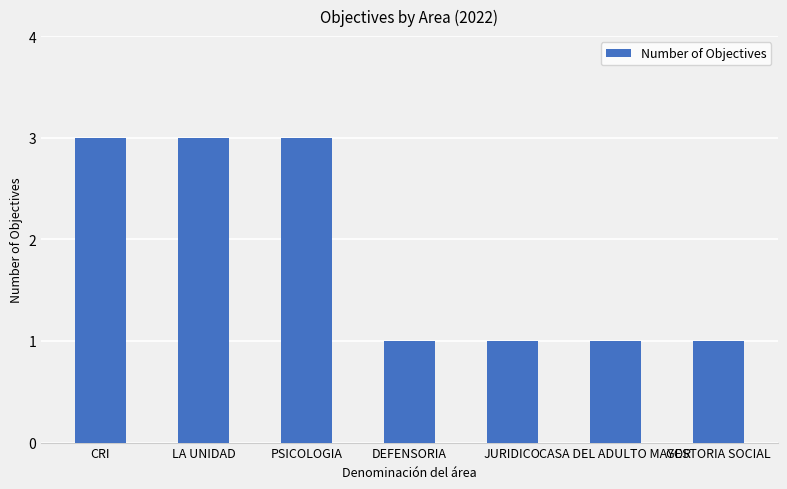

What is the ratio of the value at GESTORIA SOCIAL to the value at JURIDICO?

1.0